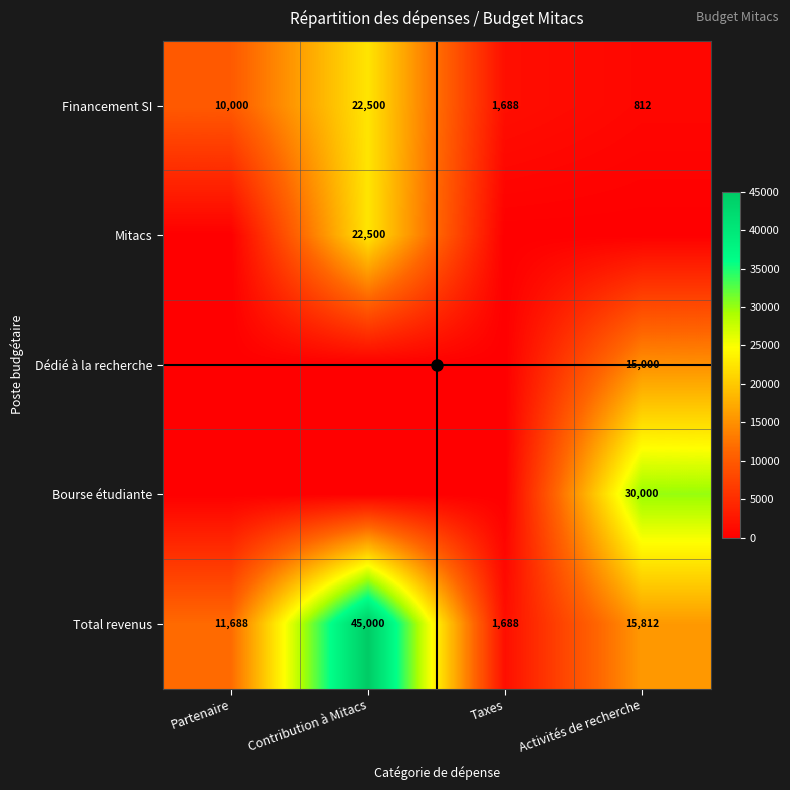

What is the sum of all Total revenus values?

74188